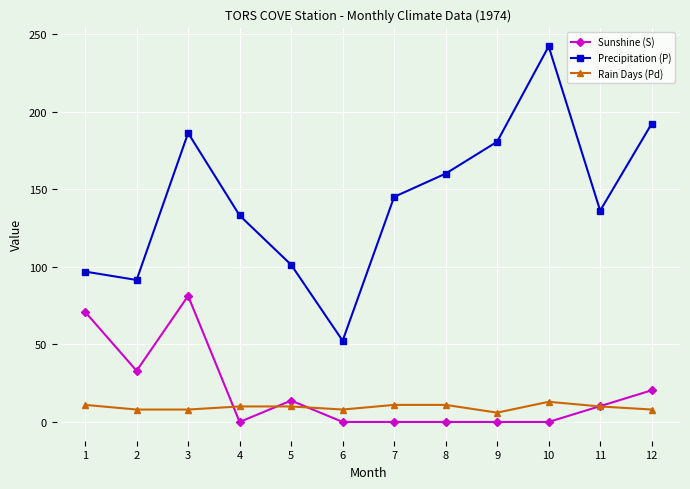

How many values in the Sunshine (S) series are below 10?

6